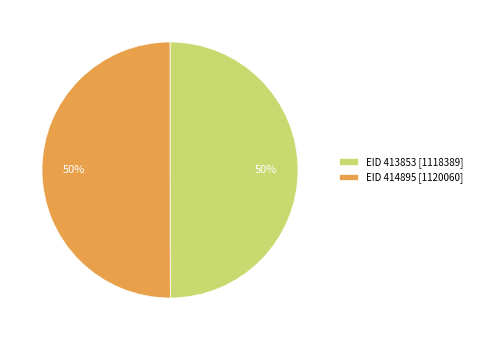

What percentage is the EID 413853 slice, to the nearest percent?

50%